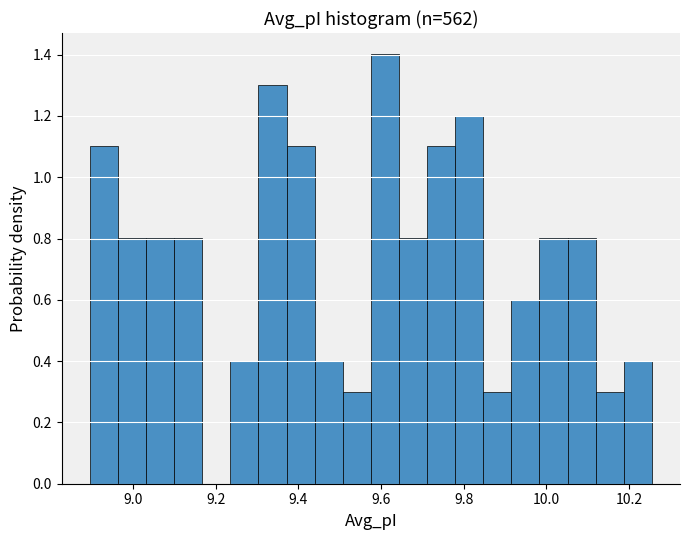

Around what value on the x-axis is the tallest bar? Give the approximate position of its centre, as read against the axis.

9.60